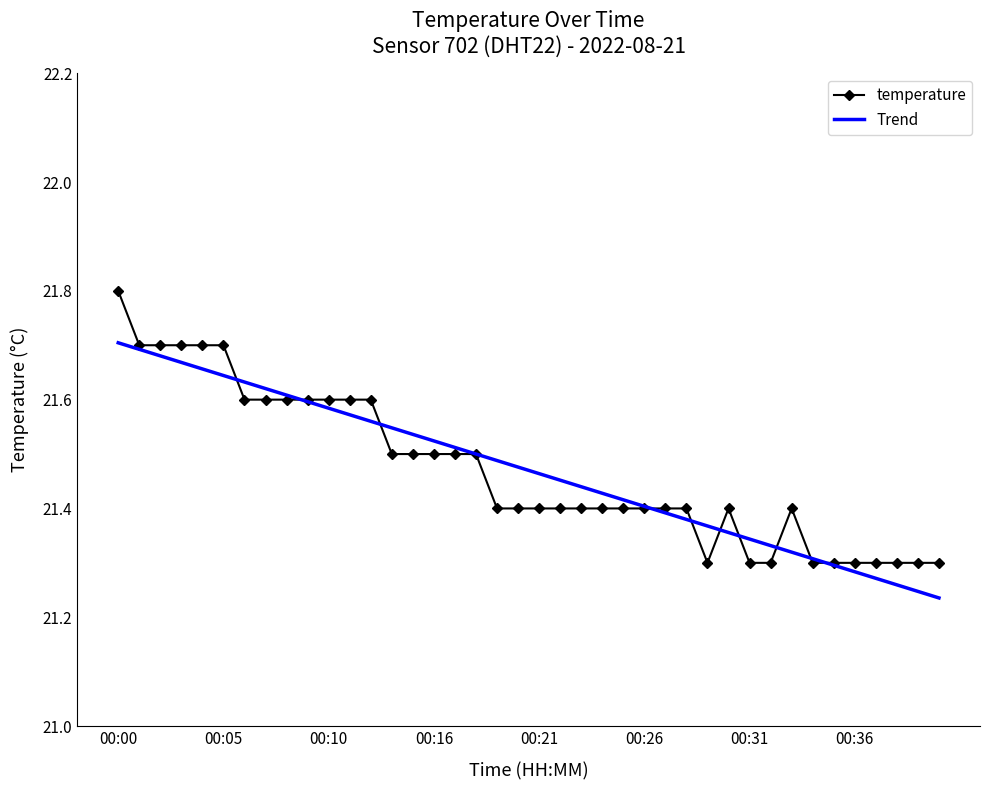

How many temperature values are between 21 and 22?

40